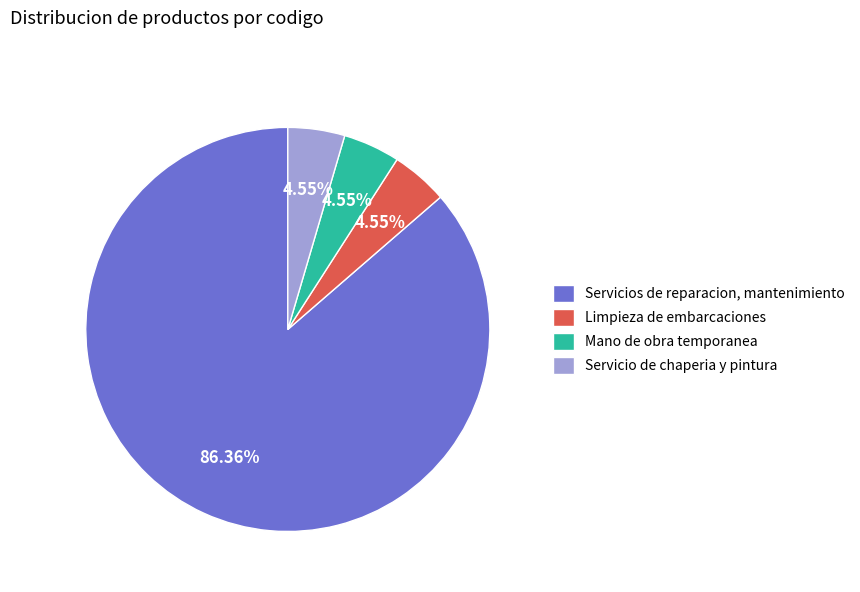

How many segments does this pie chart have?

4